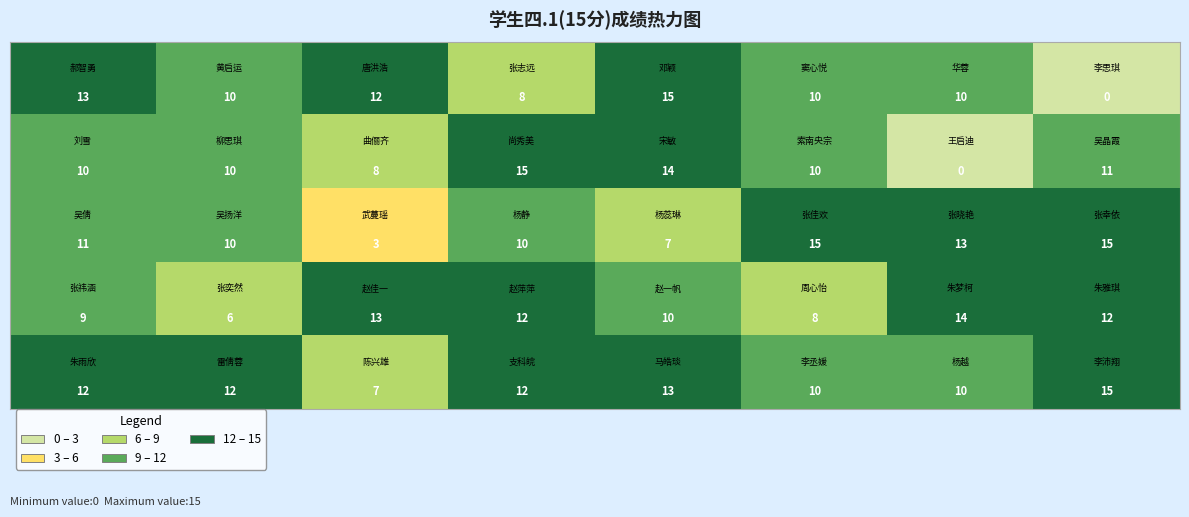

At how many categories does at least one series exceed 1?

8